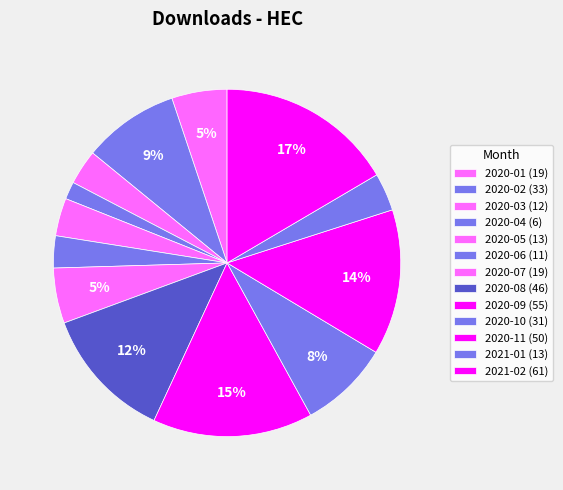

Which slice is the largest?

2021-02